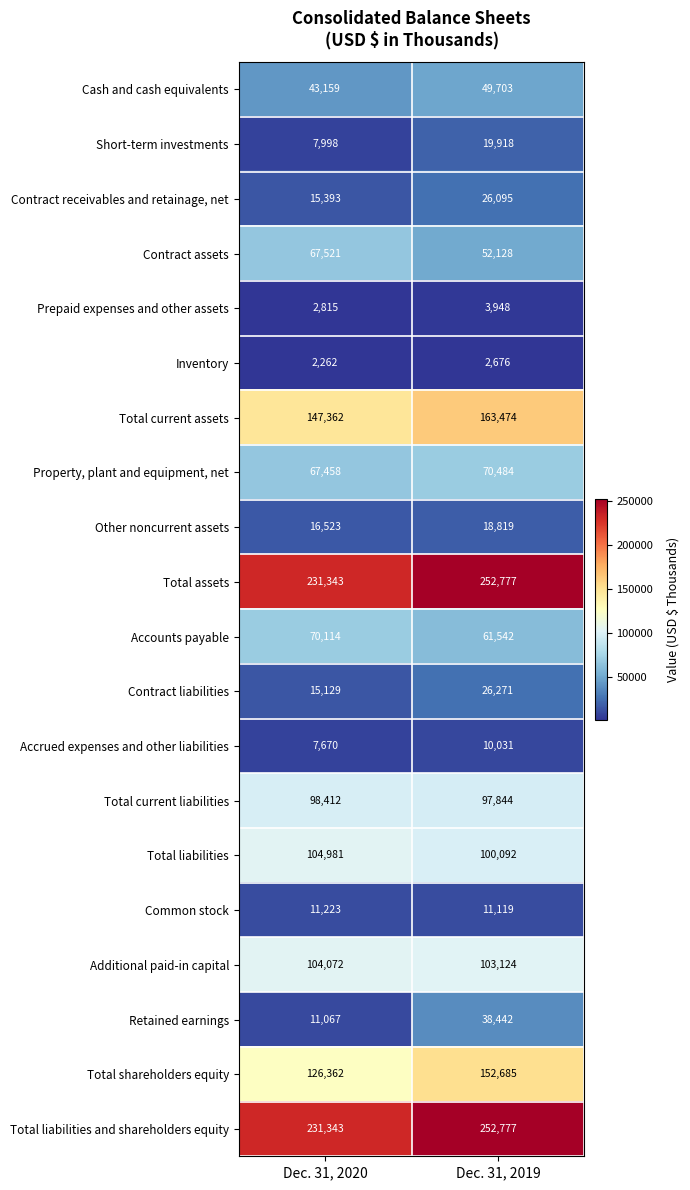

What is the total value across all series at Dec. 31, 2020?

1382207